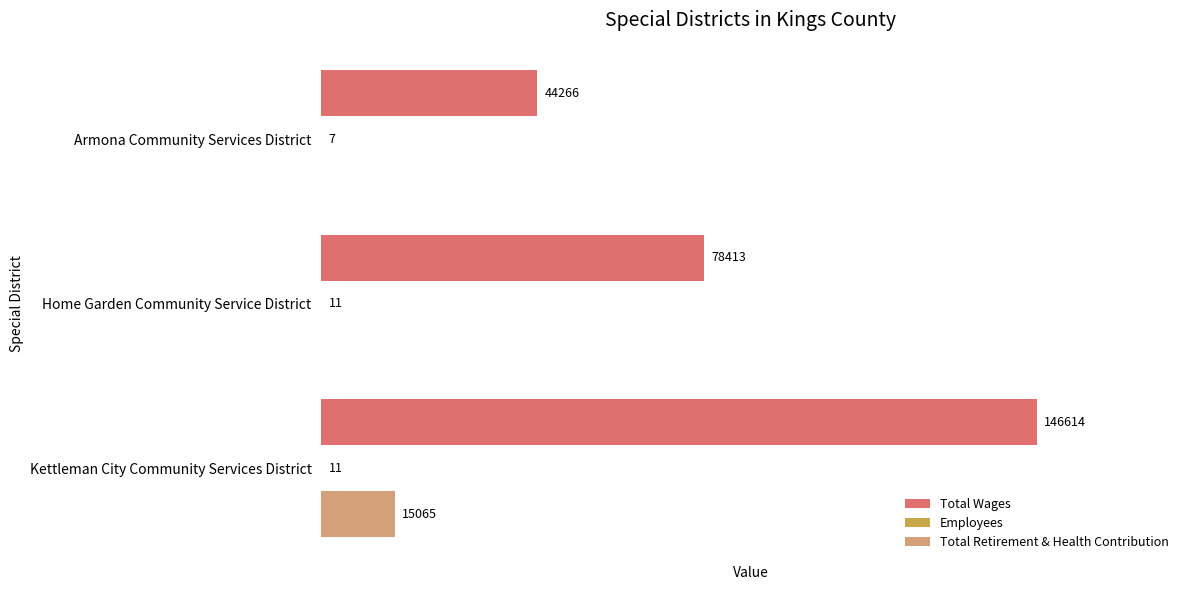

Which series has the largest total across all categories?

Total Wages